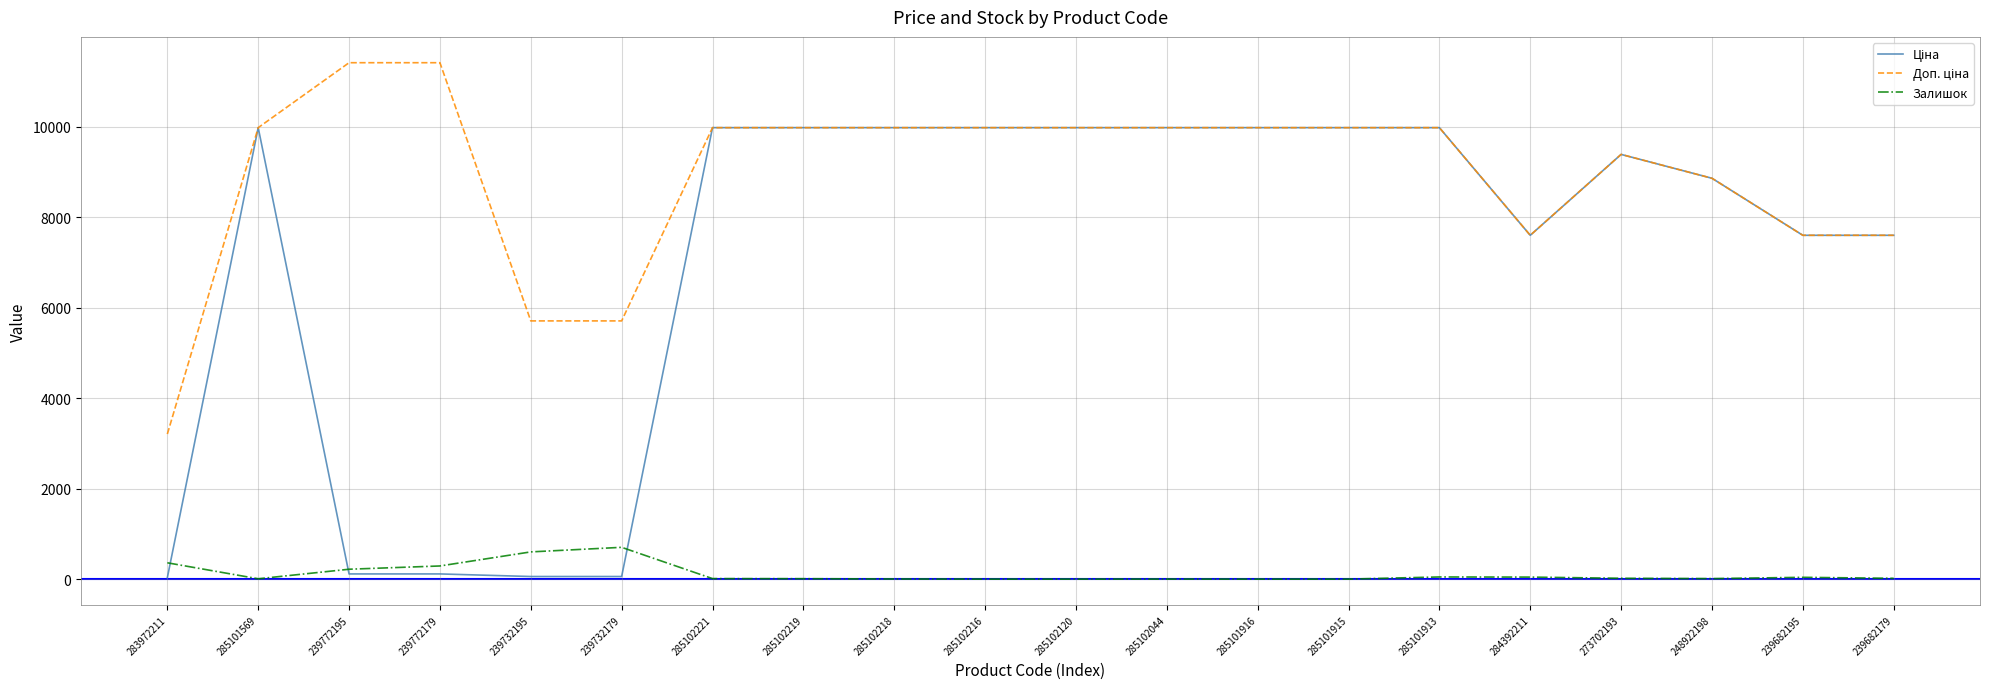

Does the chart have visible grid lines?

Yes